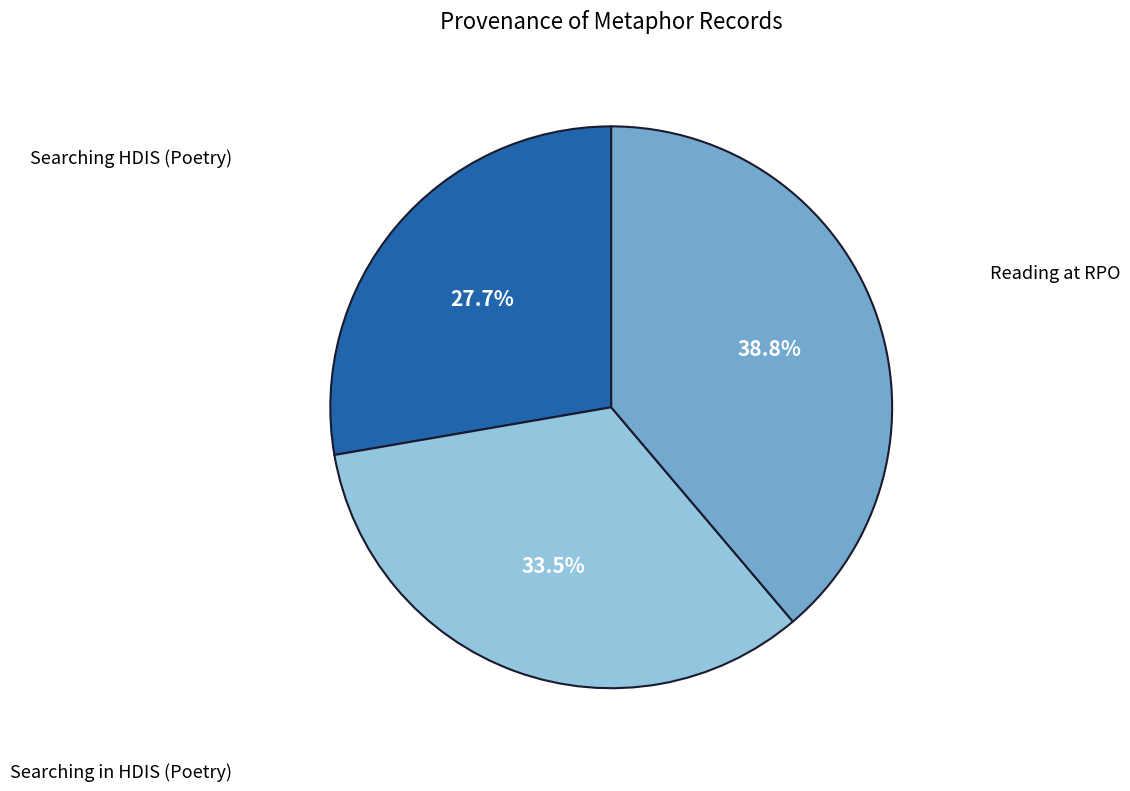

Is there any slice that represents more than half of the pie?

No